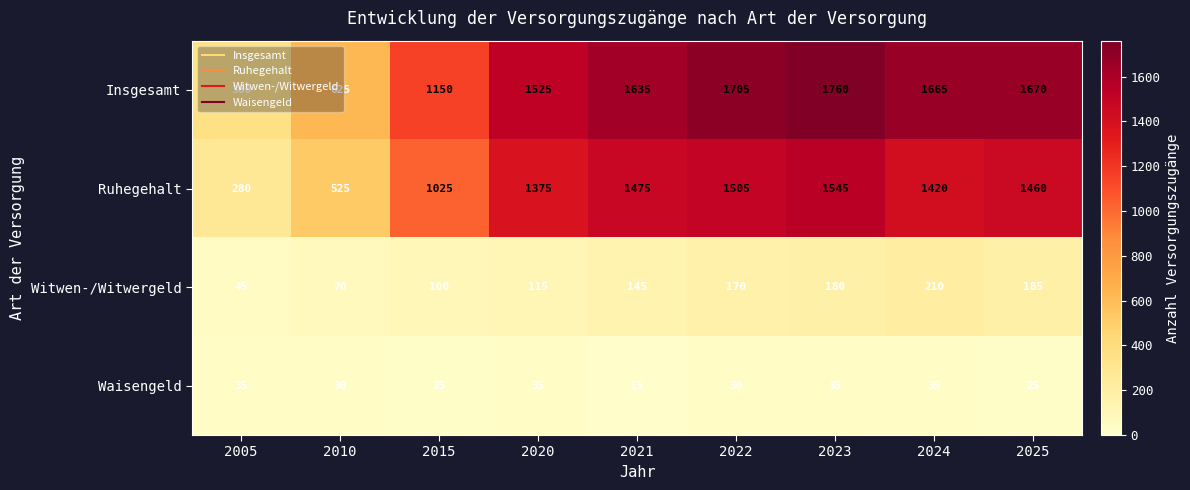

Is it true that Insgesamt equals 314 at 2015?

False